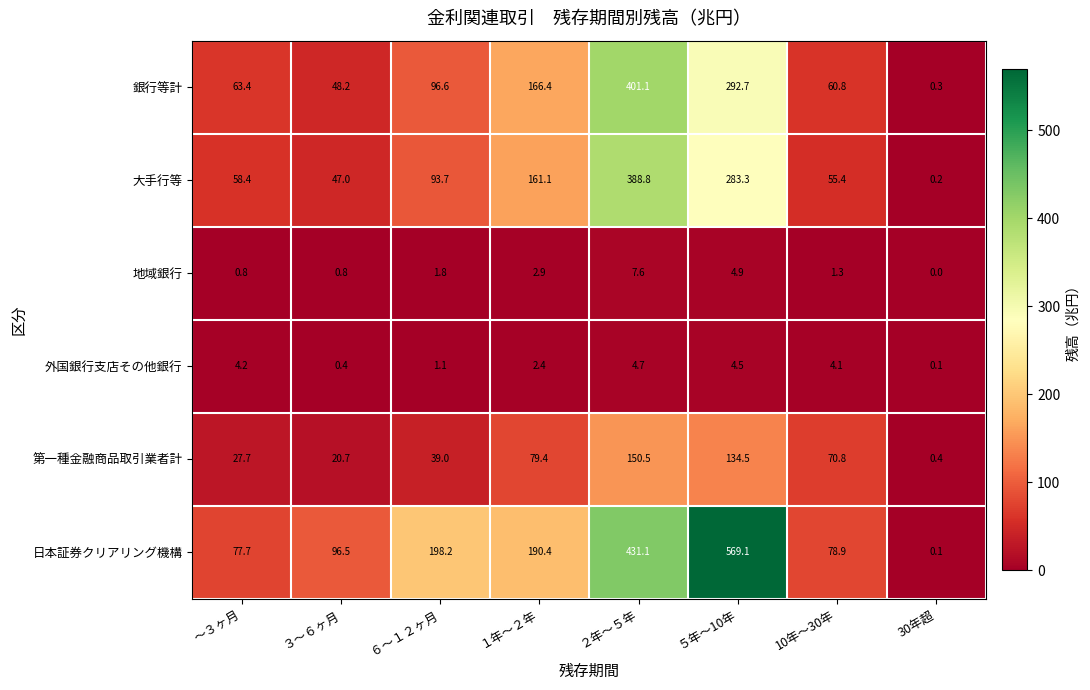

What value does the 大手行等 series have at ２年～５年?

388.8